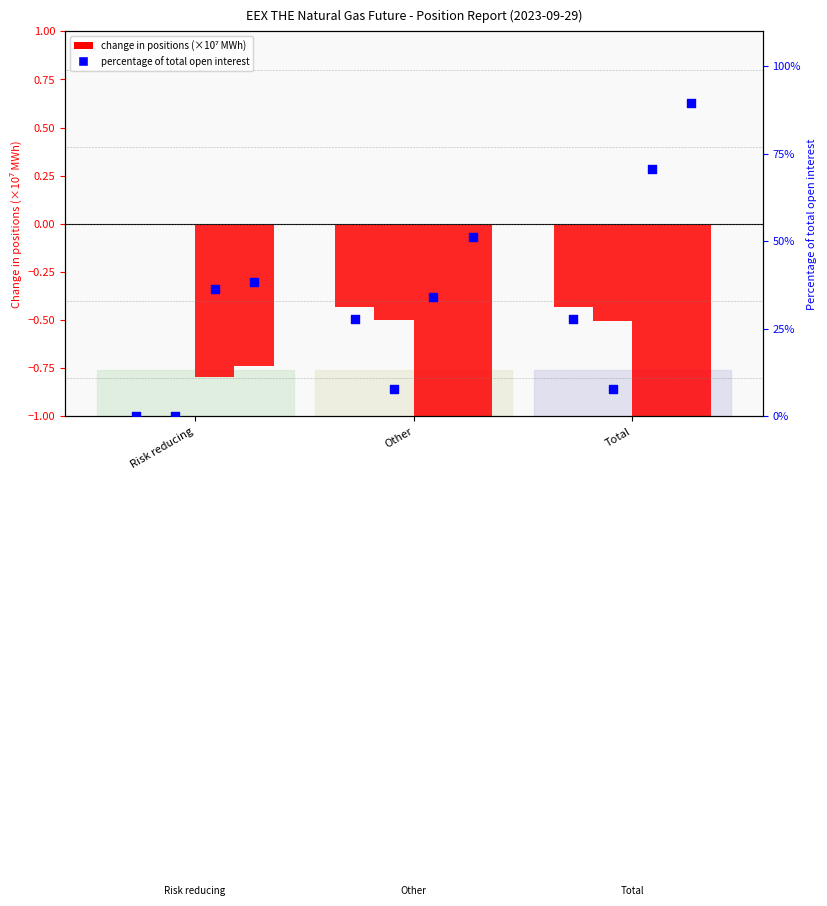

What is the change in value from Risk reducing to Other?

+27.8